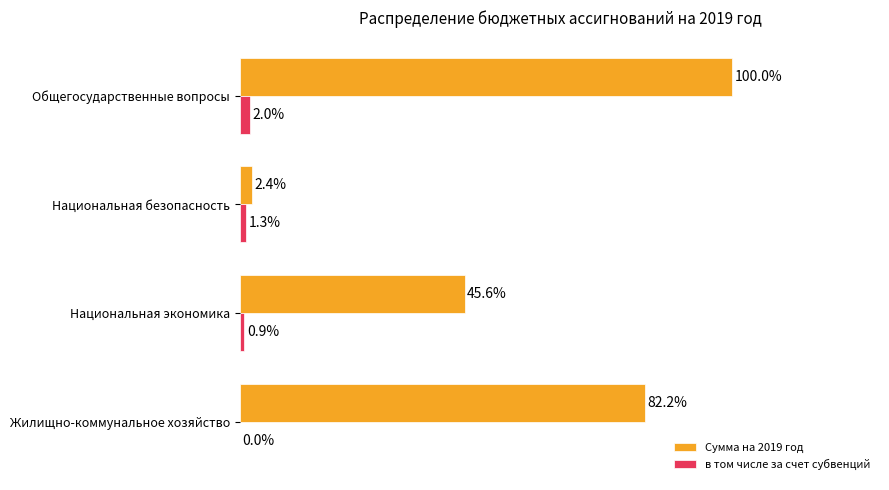

Which series has the largest total across all categories?

Сумма на 2019 год